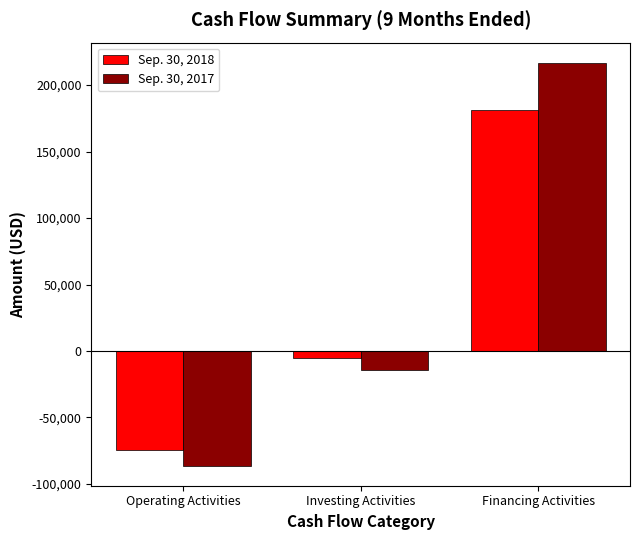

What is the minimum value shown in the chart?

-86167